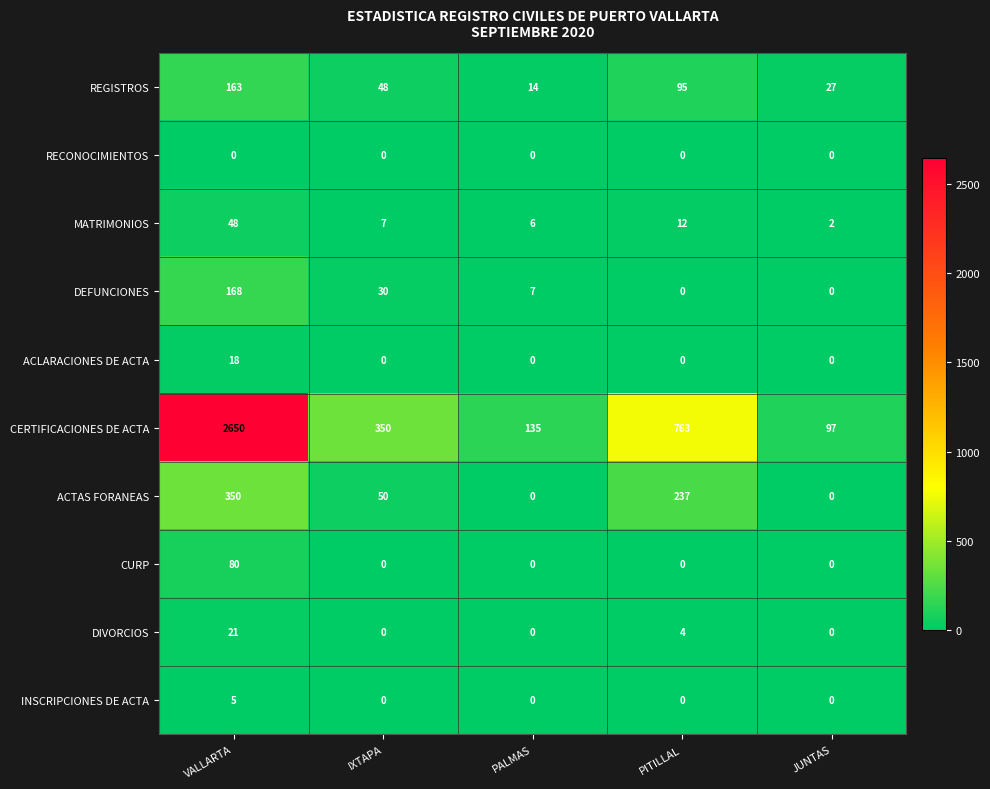

How many distinct data groups are displayed?

10